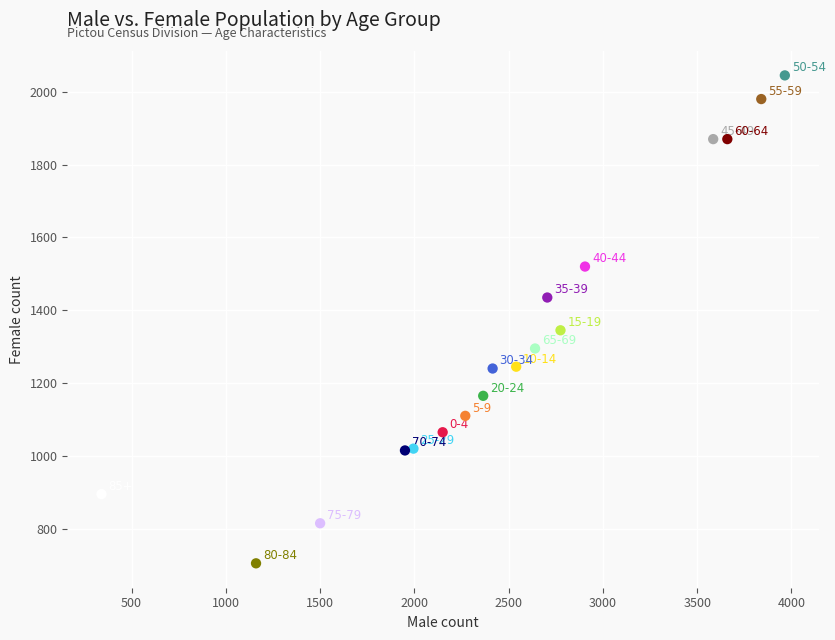

What Y value in the scatter plot is closest to 1375?

1345